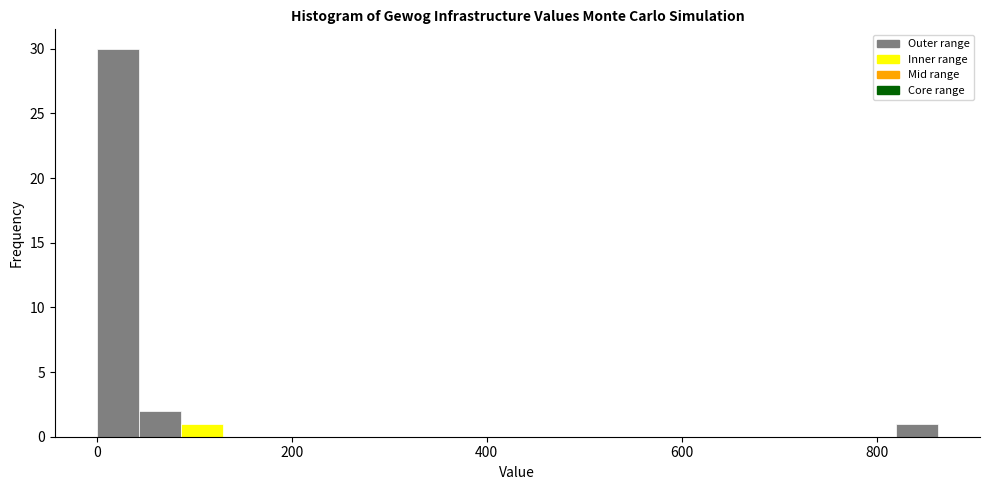

Around what value on the x-axis is the tallest bar? Give the approximate position of its centre, as read against the axis.

20